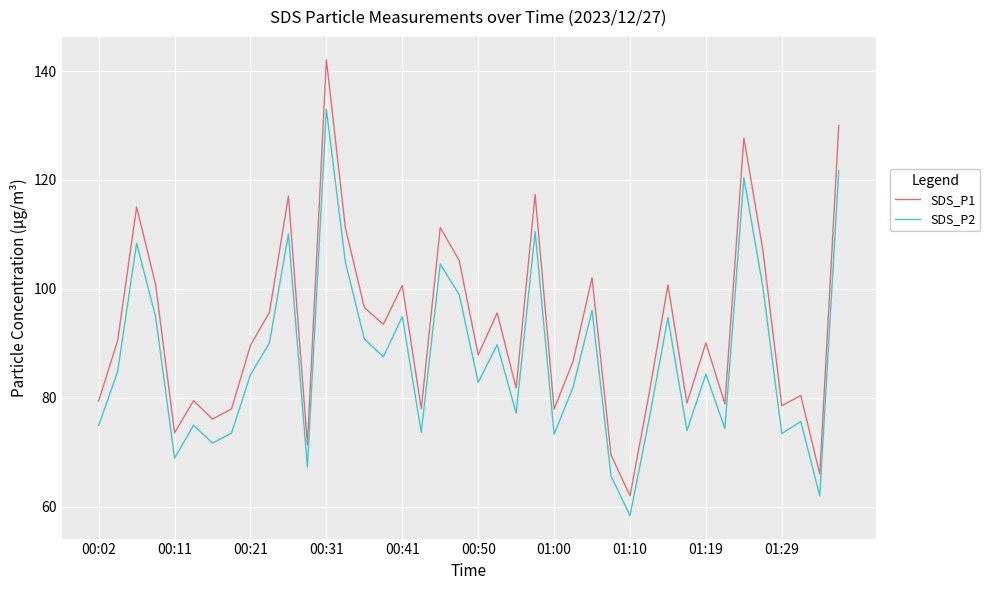

Which series has the largest total across all categories?

SDS_P1